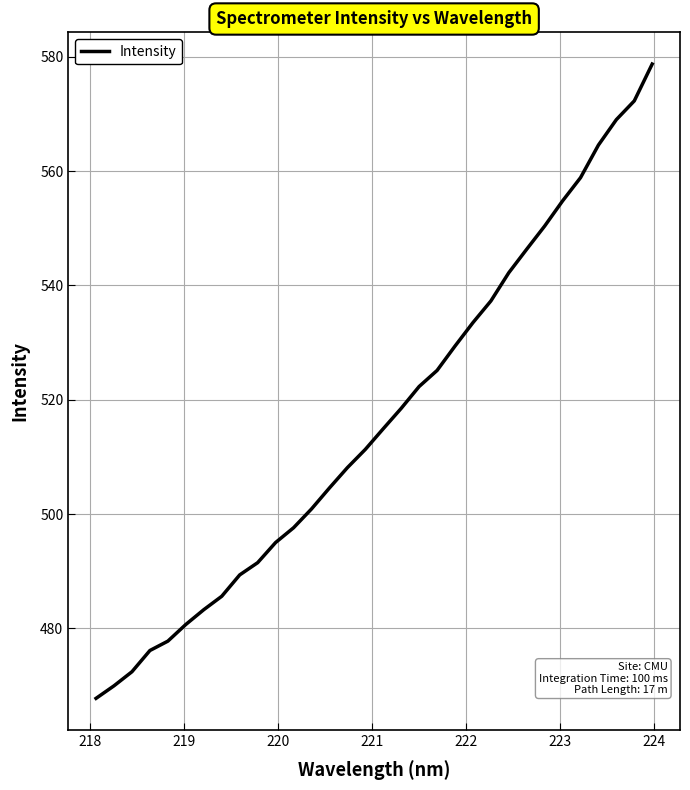

What is the difference between the maximum and minimum values?

110.9